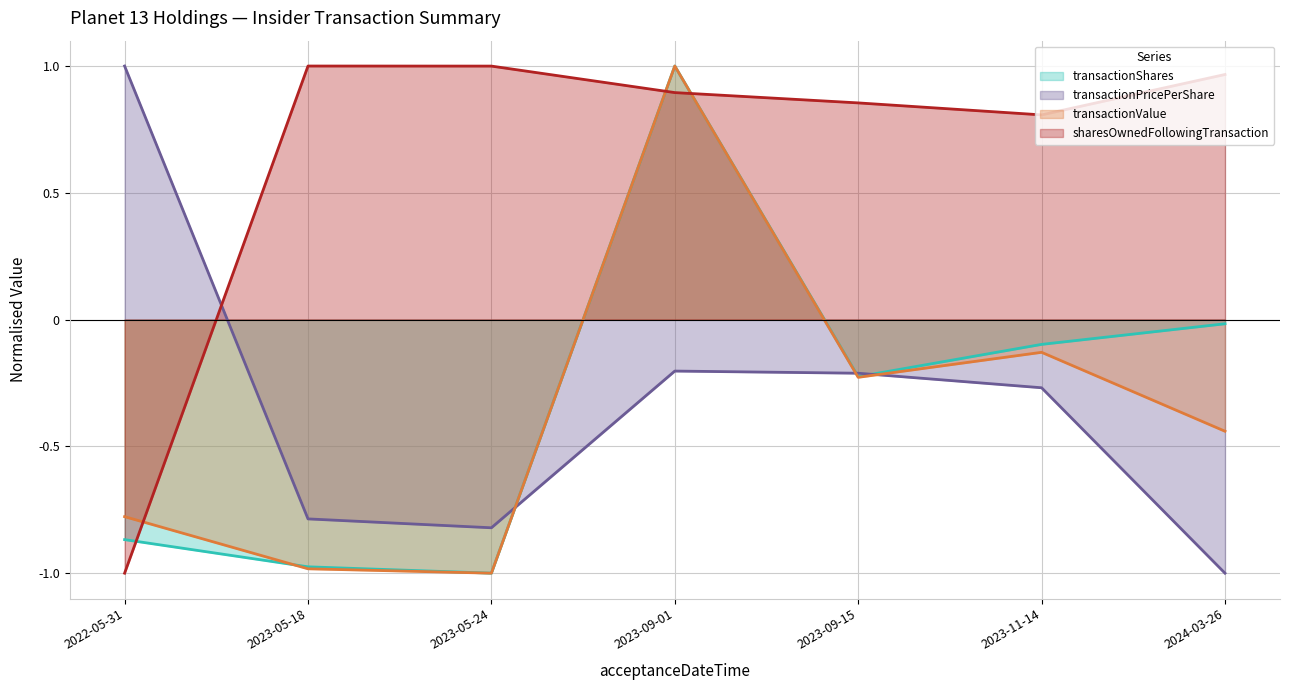

Does the chart display data point markers on the line(s)?

No